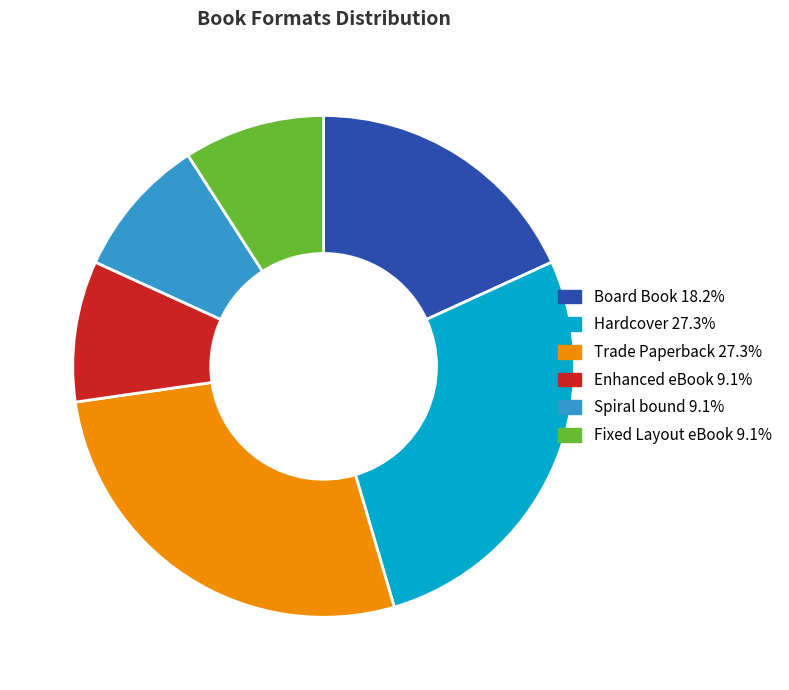

Is there any slice that represents more than half of the pie?

No